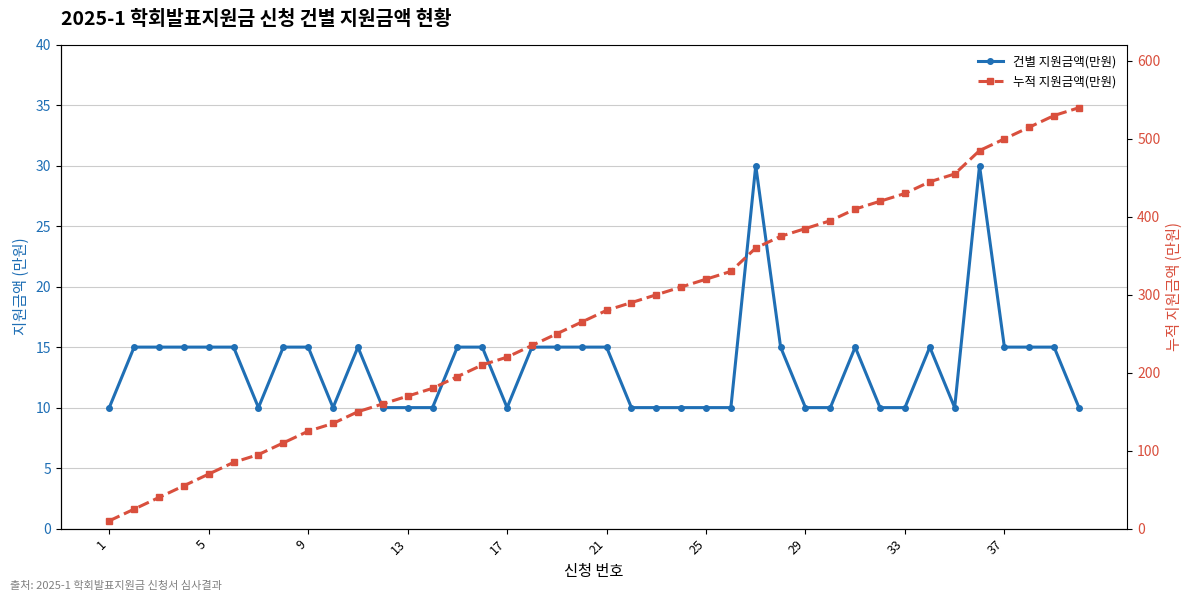

At which label is 건별 지원금액(만원) closest to 20?

5